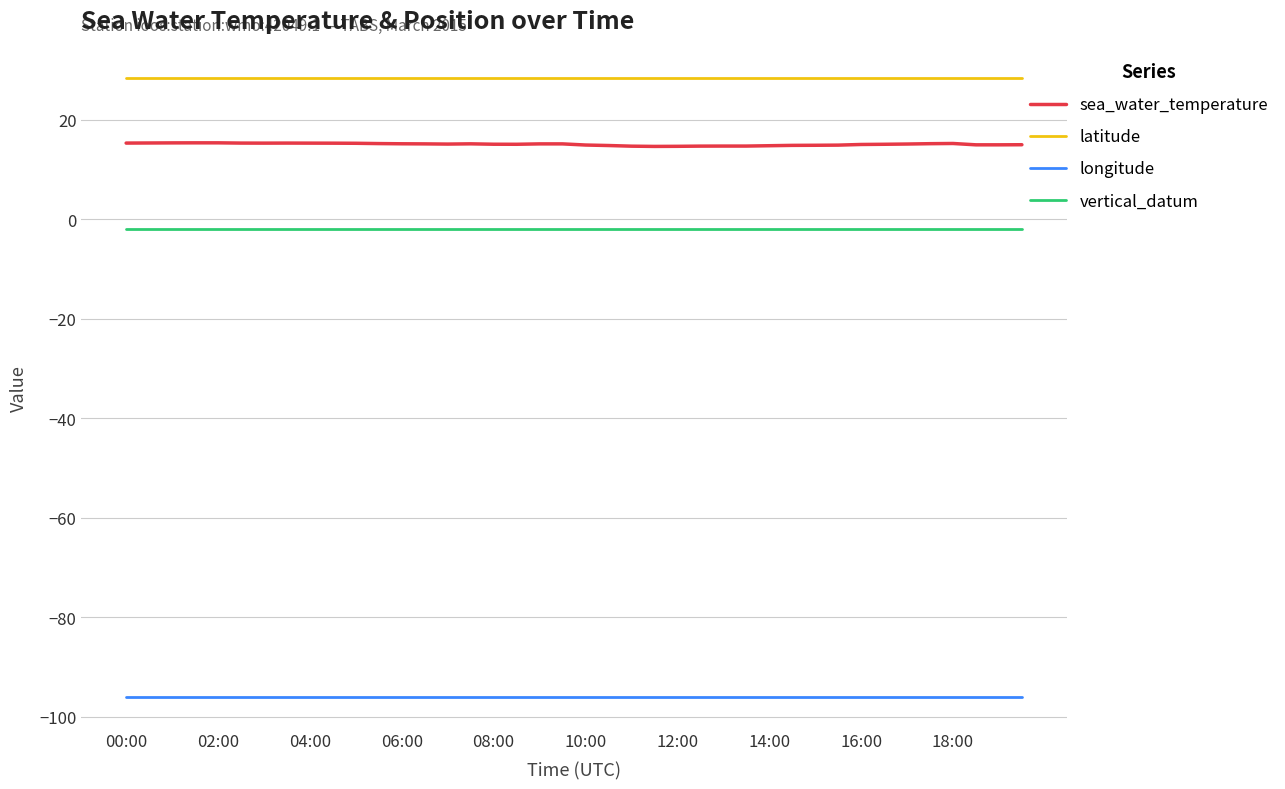

Which series has the largest total across all categories?

latitude